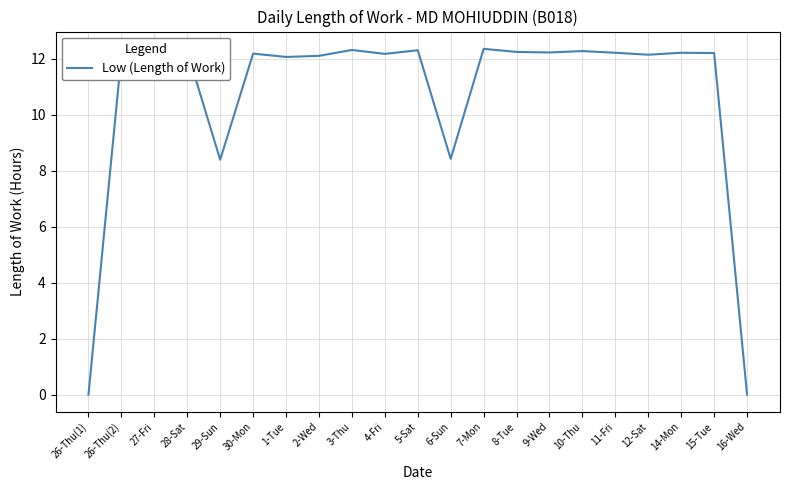

What position from the left is 7-Mon?

13